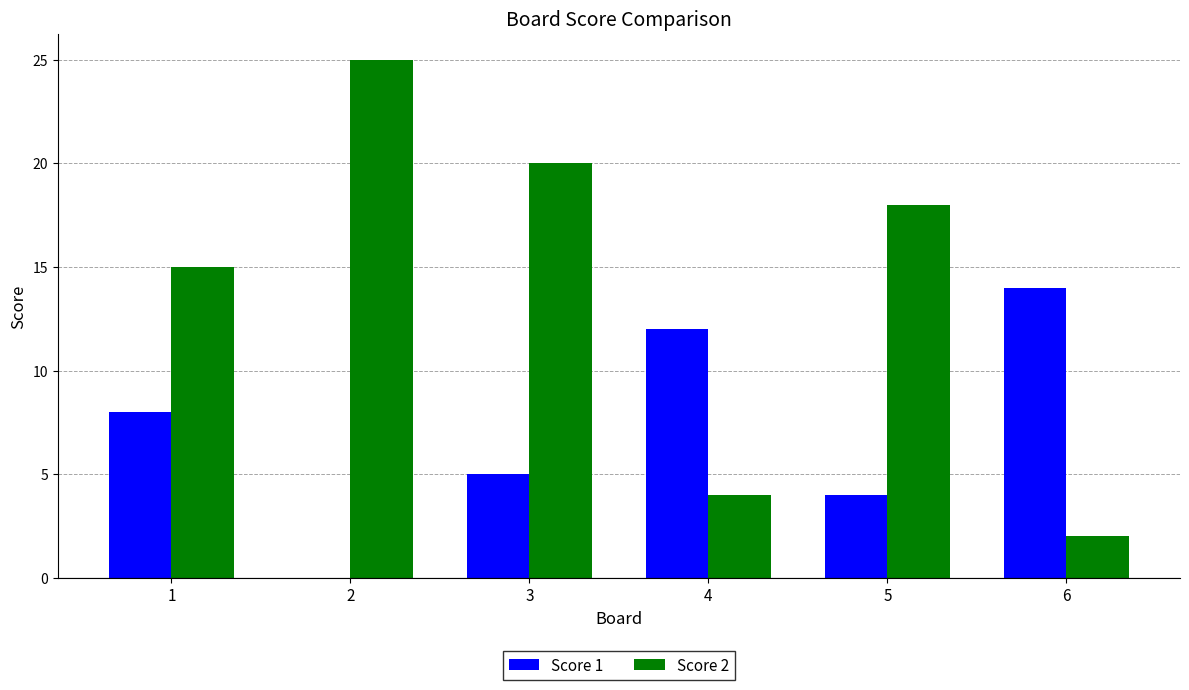

Are the bars horizontal?

No